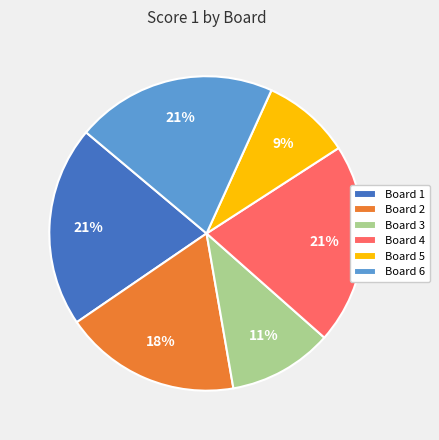

How many slices are in this pie chart?

6